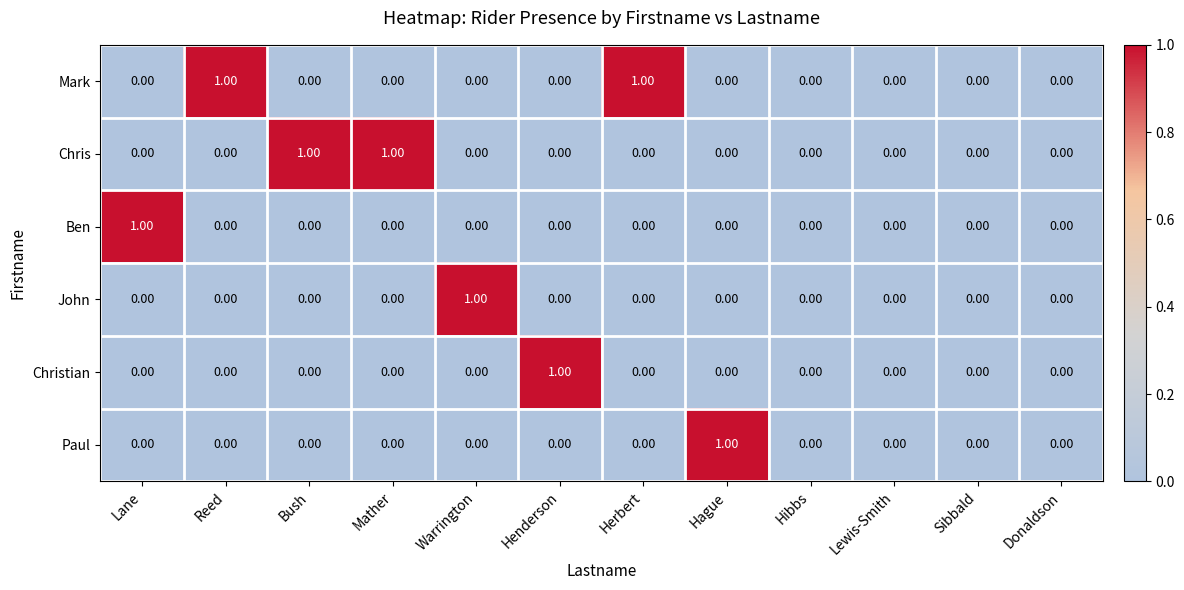

Between Herbert and Hibbs, which series saw the biggest shift?

Mark